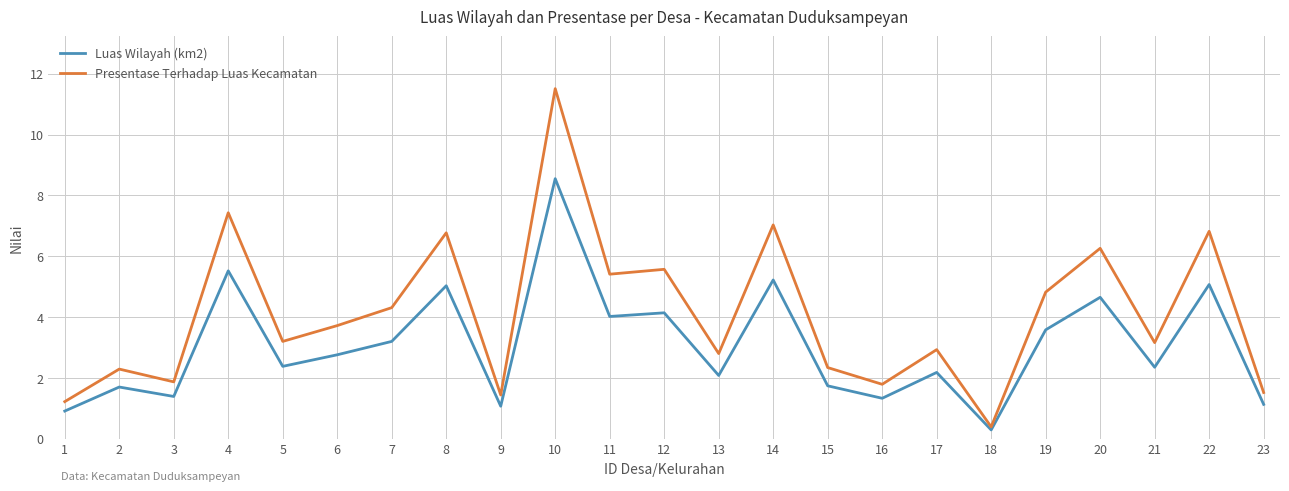

Which category has the highest value in the Luas Wilayah (km2) series?

10